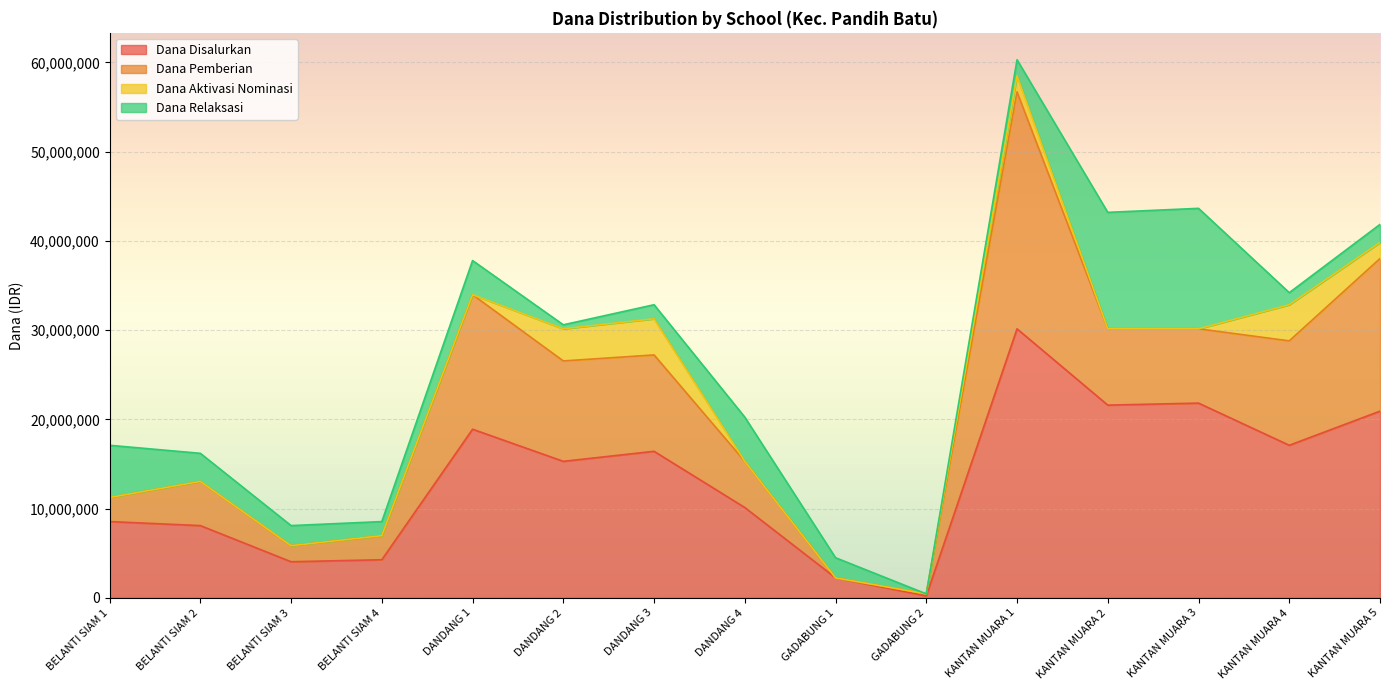

How many interior local peaks does the Dana Pemberian series have?

3